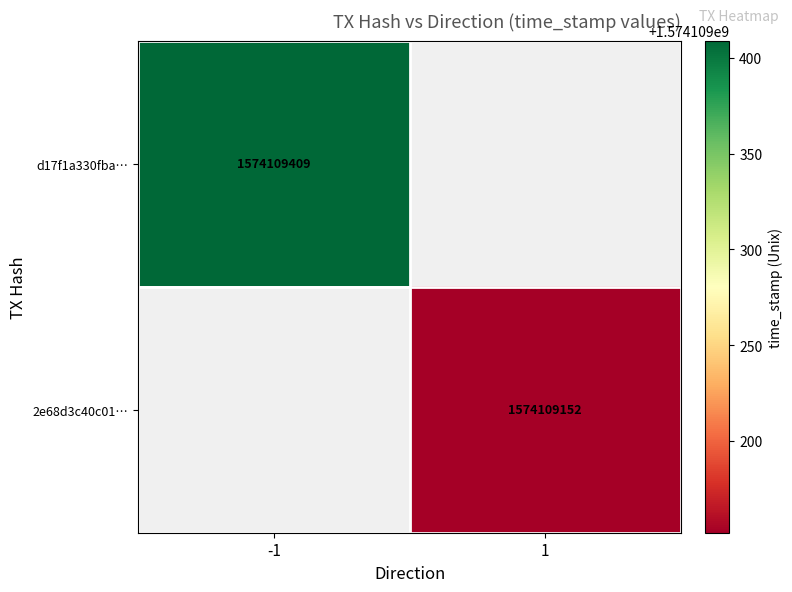

List the series in order of their peak value, lowest first.

2e68d3c40c01af75f2b220118fb625879eeca78, d17f1a330fba4d160fabcf077a2ff6b1d63cbe9